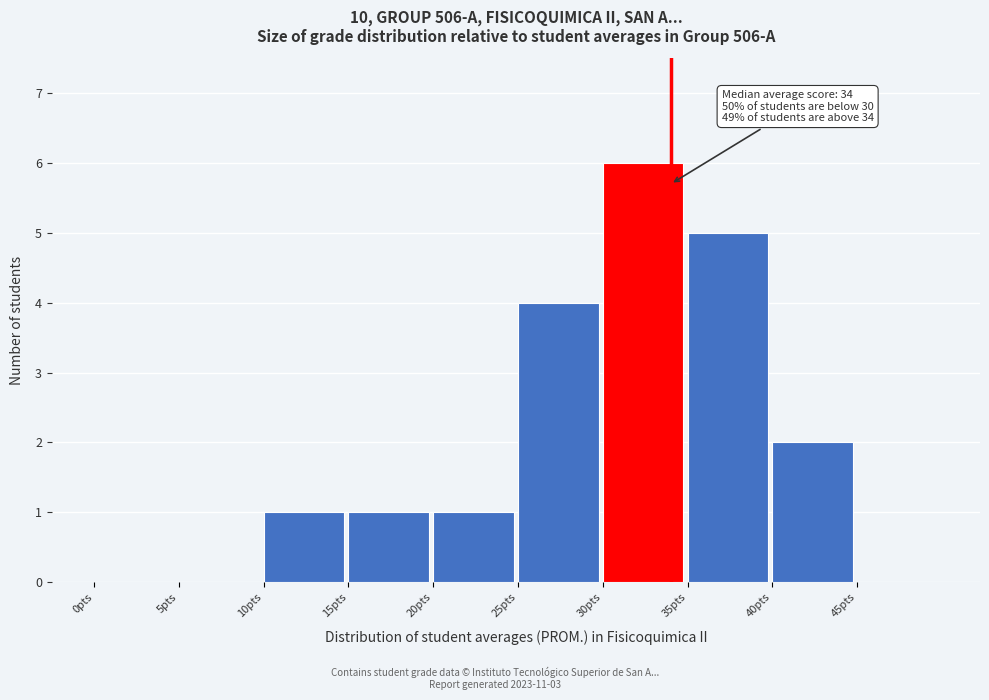

Over which range of the x-axis is the bar tallest?

30 to 35